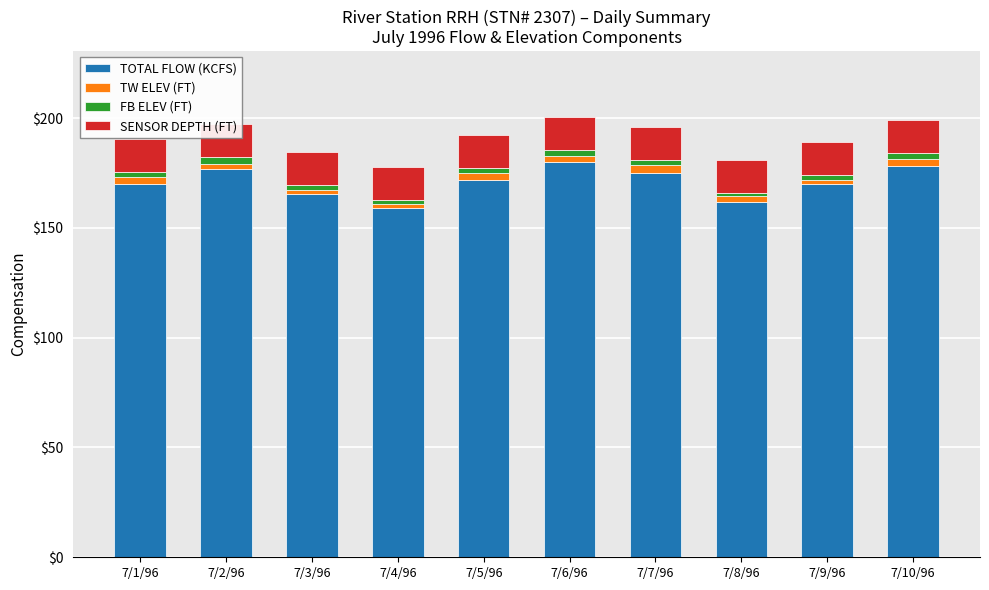

Which series has the largest range (max minus min)?

TOTAL FLOW (KCFS)